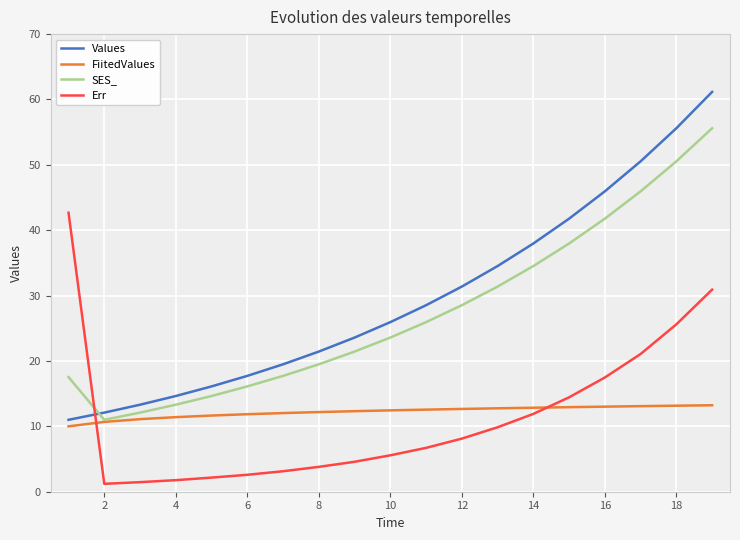

In SES_, how many points are lower than both neighbors (excluding endpoints)?

1